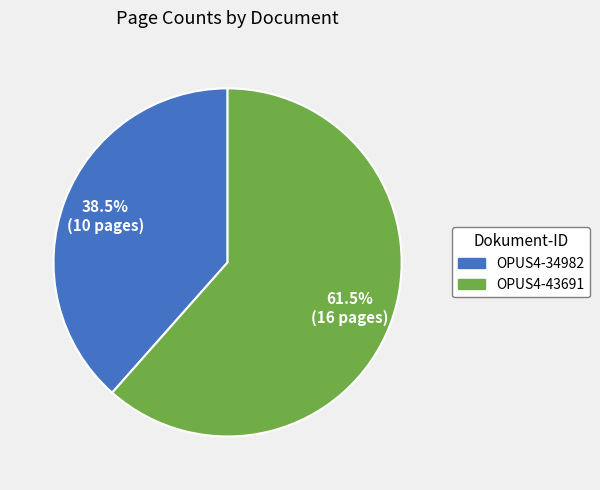

Which category accounts for the majority?

OPUS4-43691